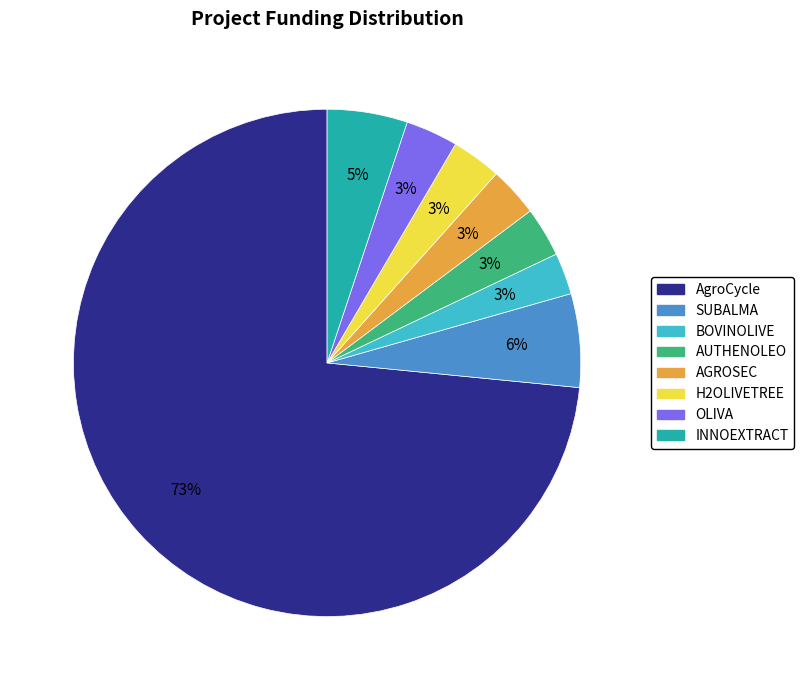

To the nearest percent, what is the combined percentage of BOVINOLIVE and AUTHENOLEO?

6%